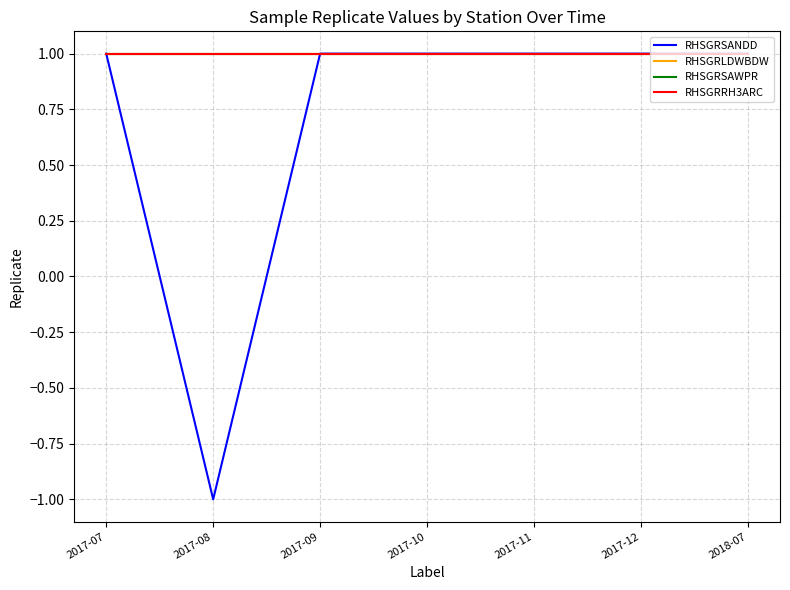

Rank the series by their maximum value, from highest to lowest.

RHSGRSANDD, RHSGRLDWBDW, RHSGRSAWPR, RHSGRRH3ARC